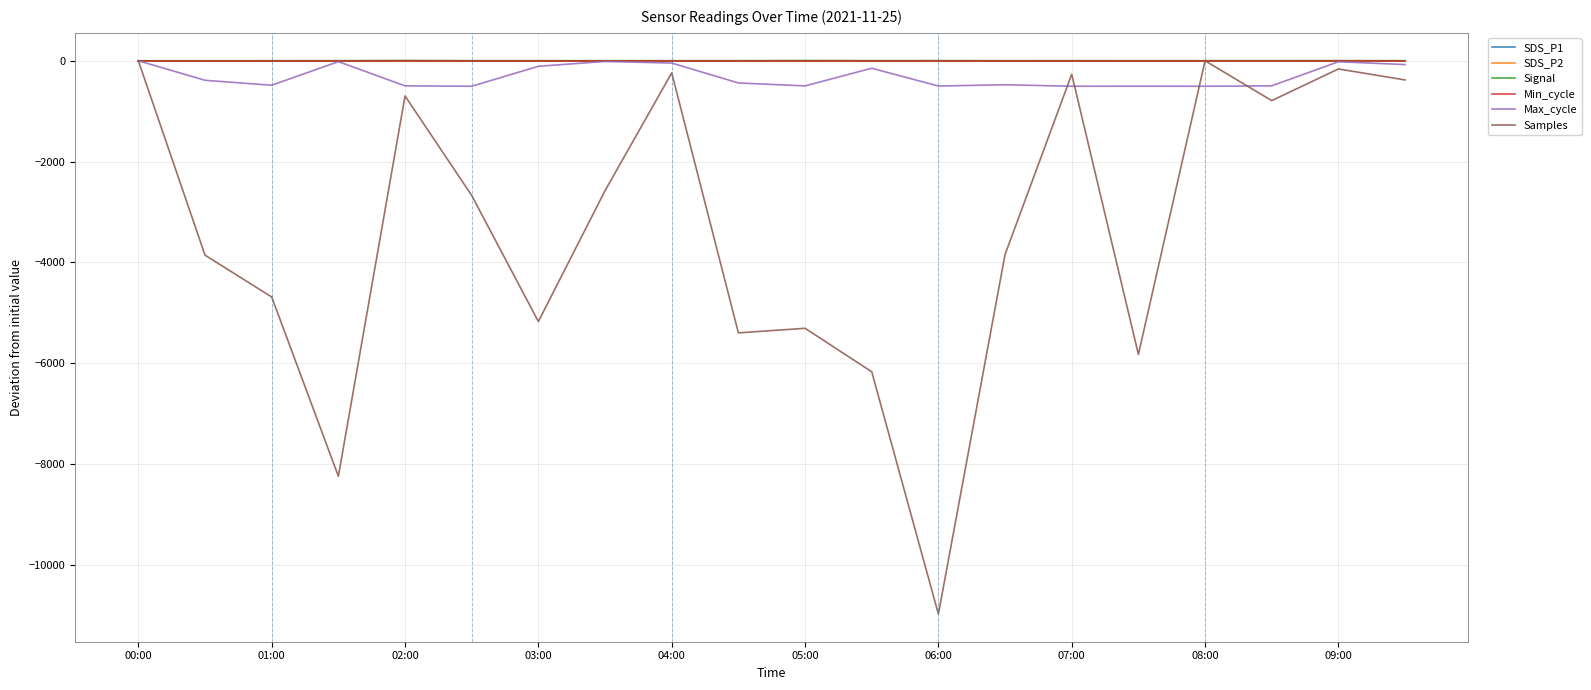

How many lines are shown in the chart?

6